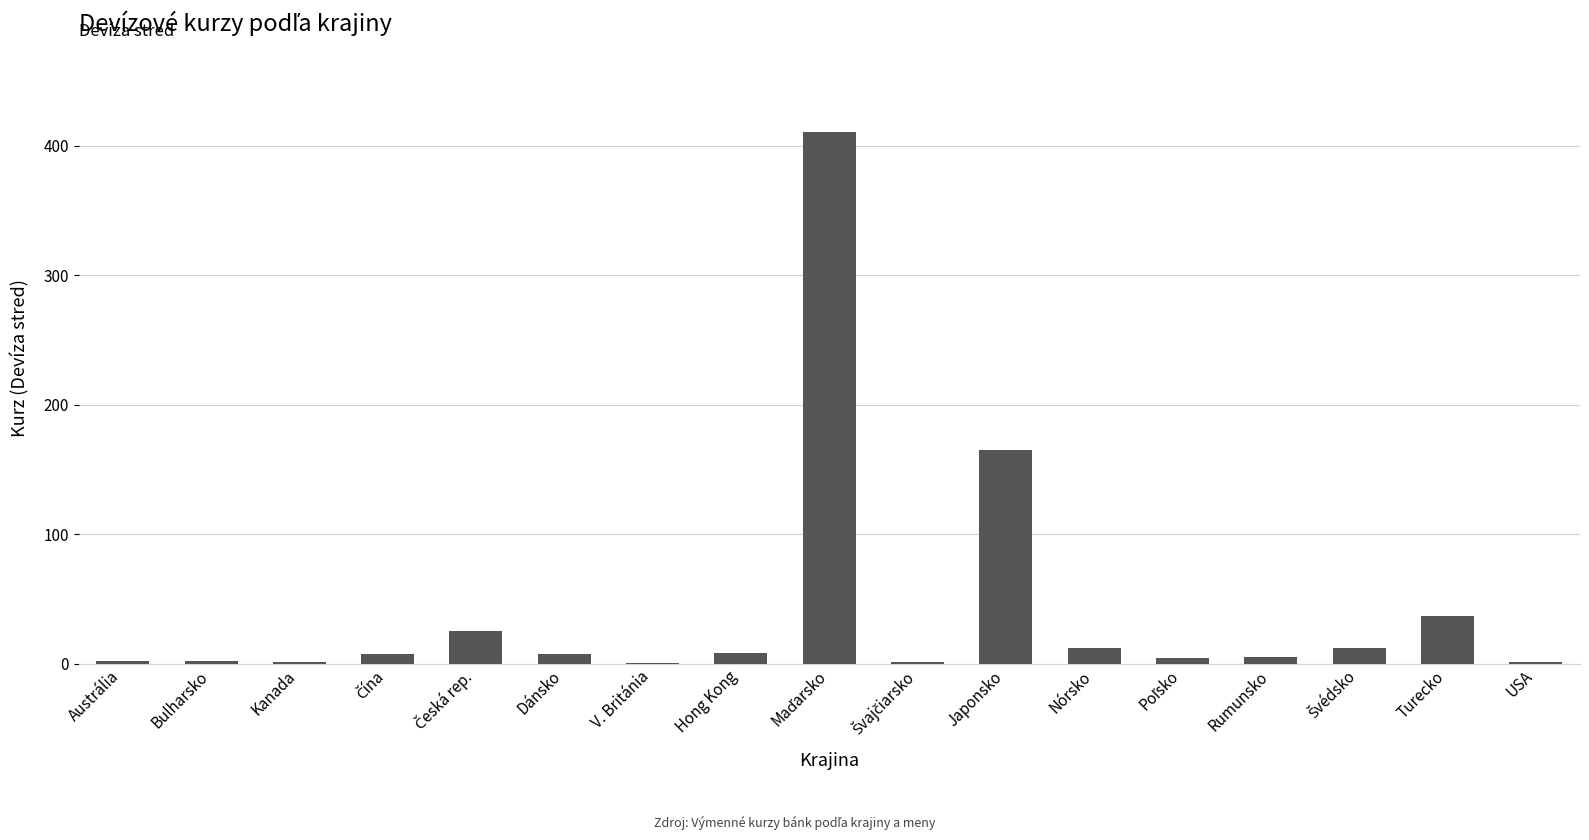

How many values exceed 7?

9